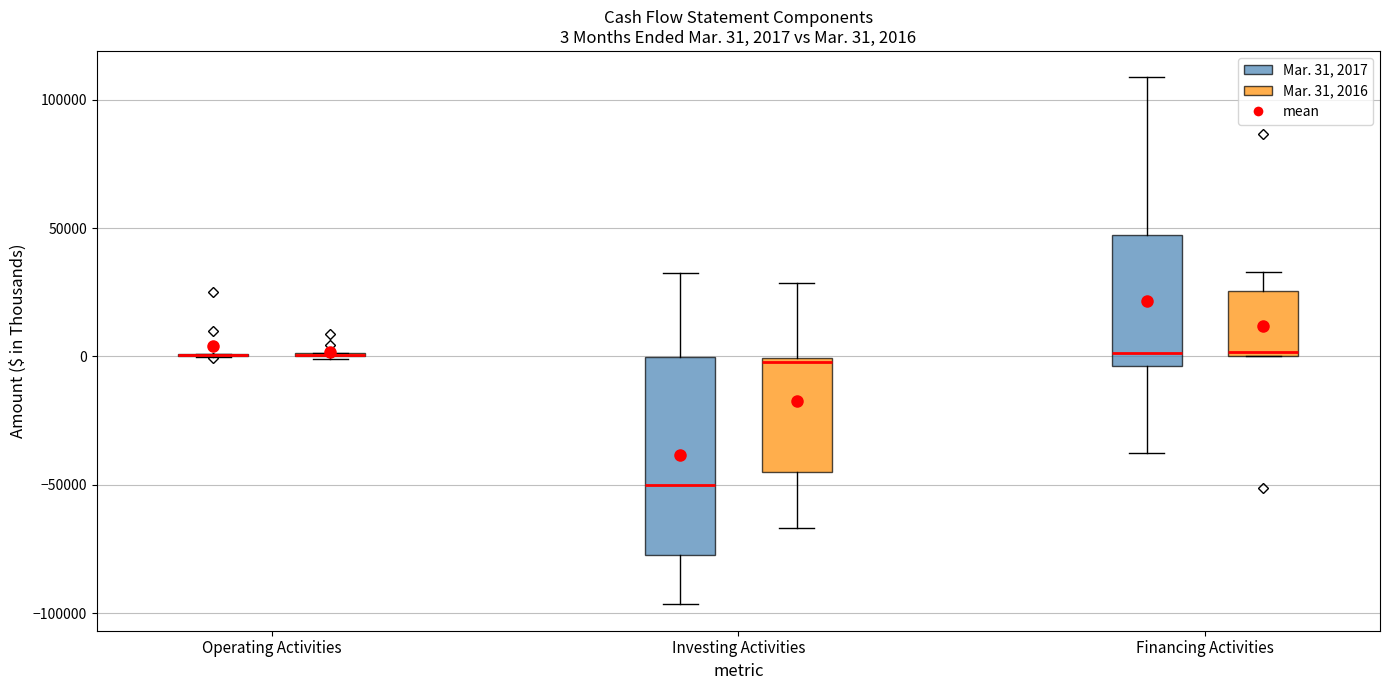

Which box is the tallest, from its lower edge to its upper edge?

Investing Activities (Mar. 31, 2017)